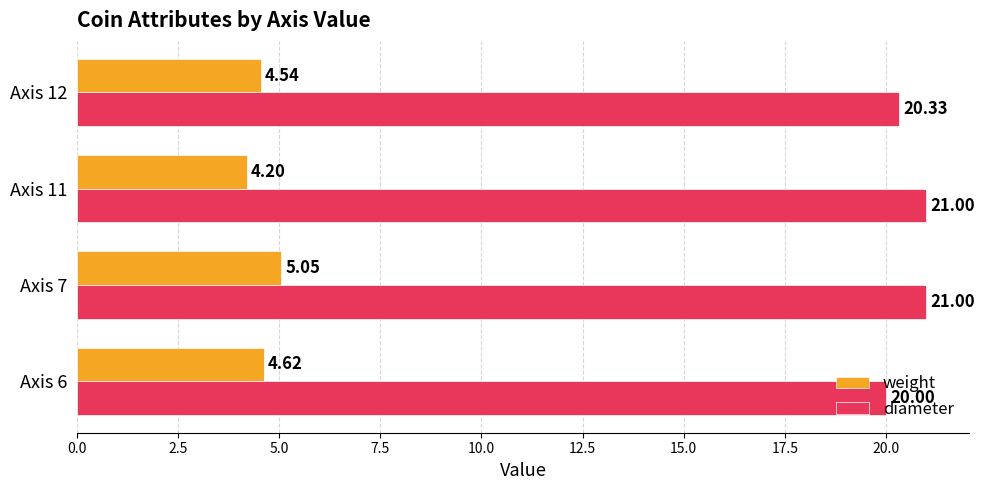

Rank the series by their maximum value, from lowest to highest.

weight, diameter